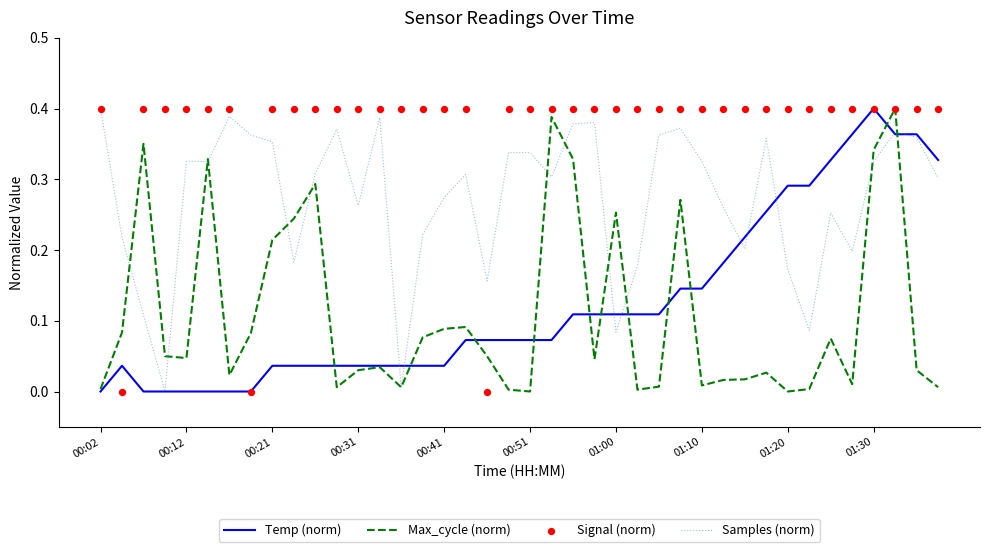

Which series contains the highest Y value?

Temp (norm)